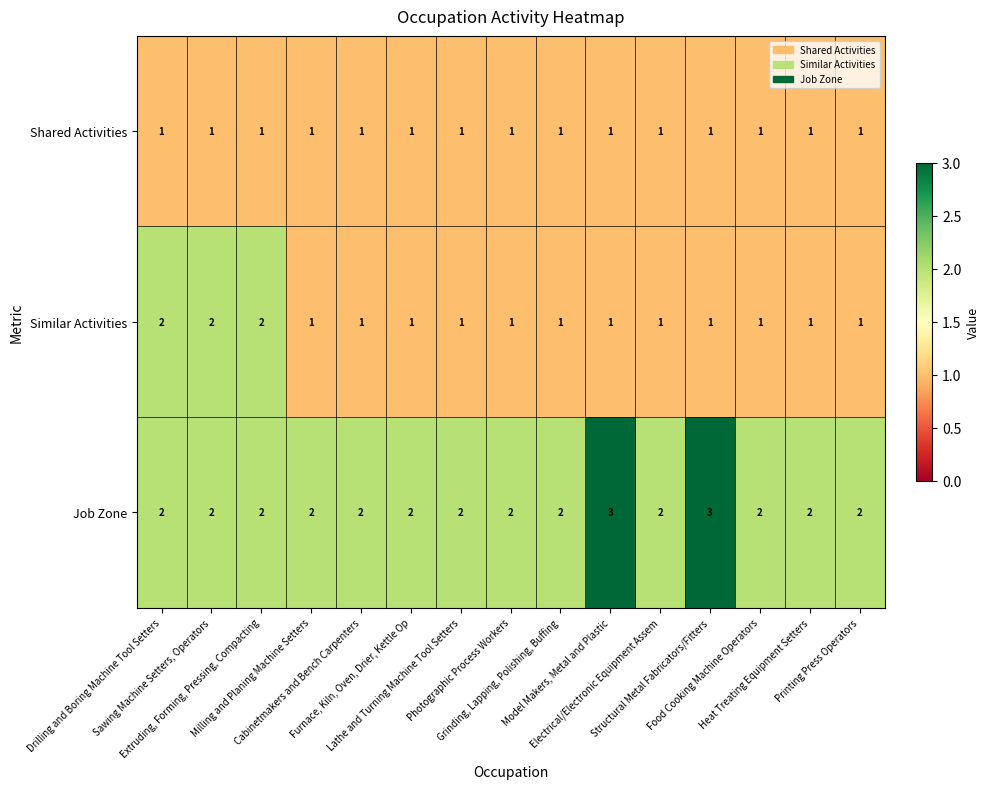

Count the Job Zone values in the range 2 to 3.

15